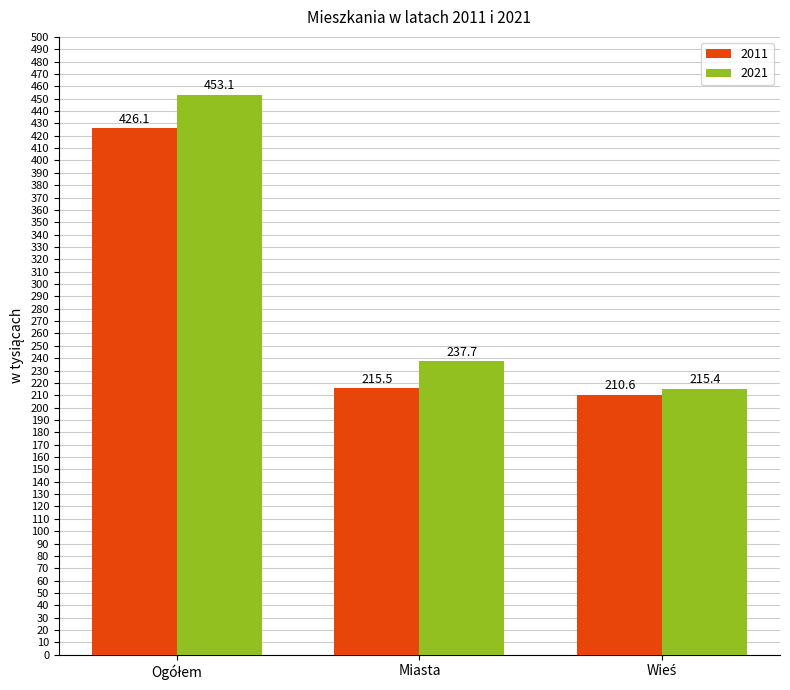

What position from the right is Miasta?

2